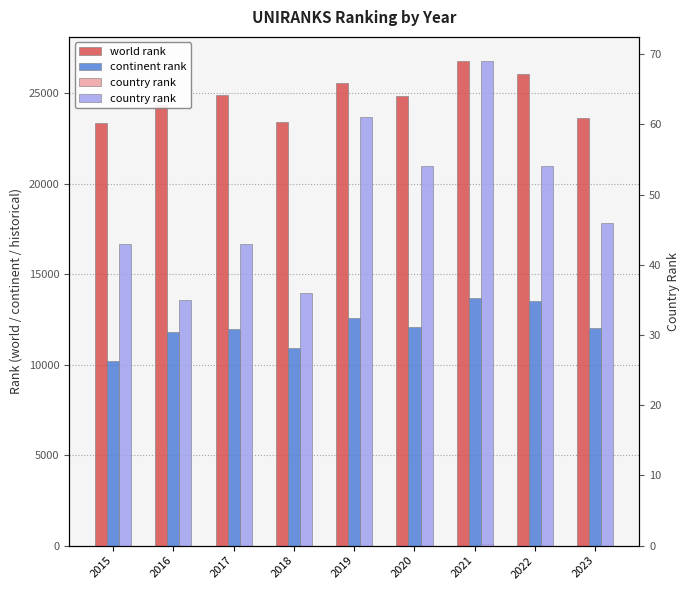

At how many categories does at least one series exceed 11970?

9